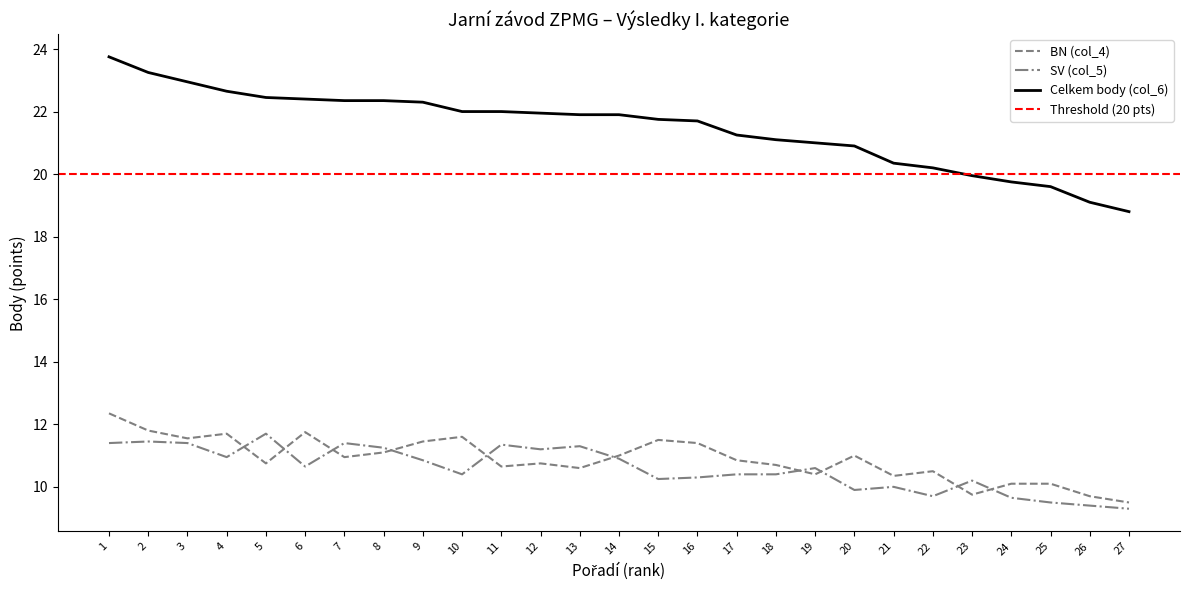

What is the total value across all series at 18?

42.2